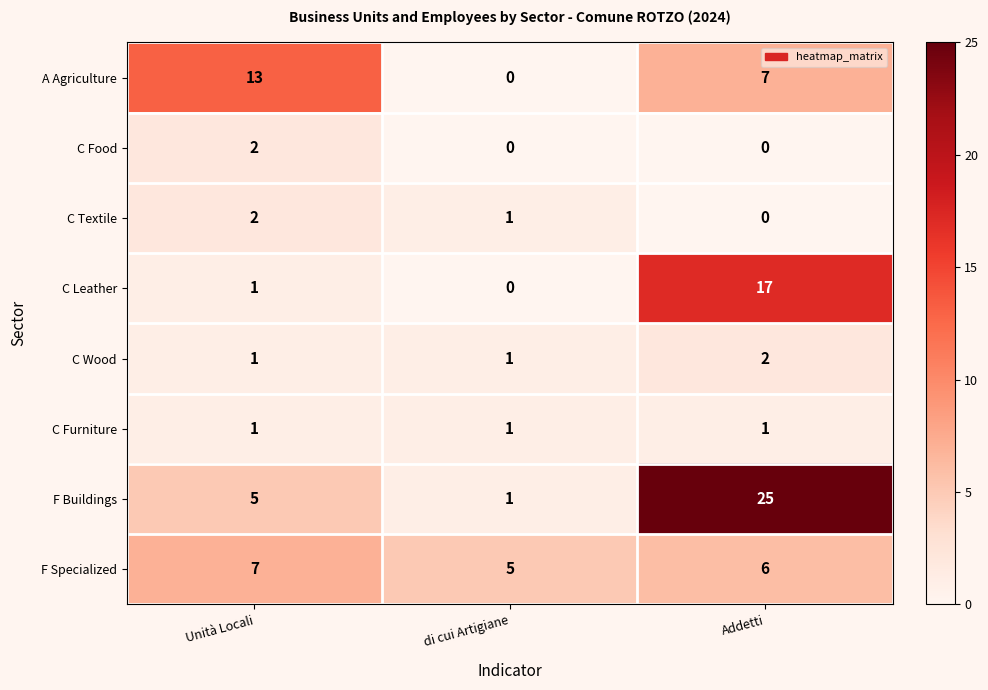

What is the spread (max minus min) of values at di cui Artigiane?

5